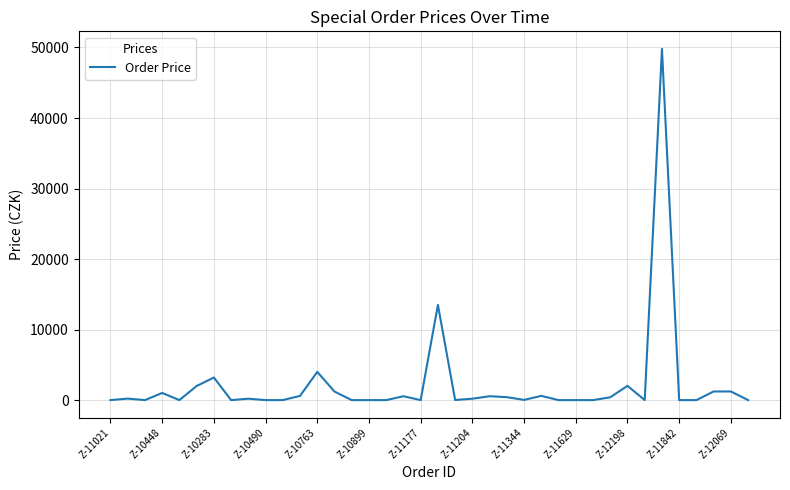

What is the difference between the maximum and minimum values?

49800.0